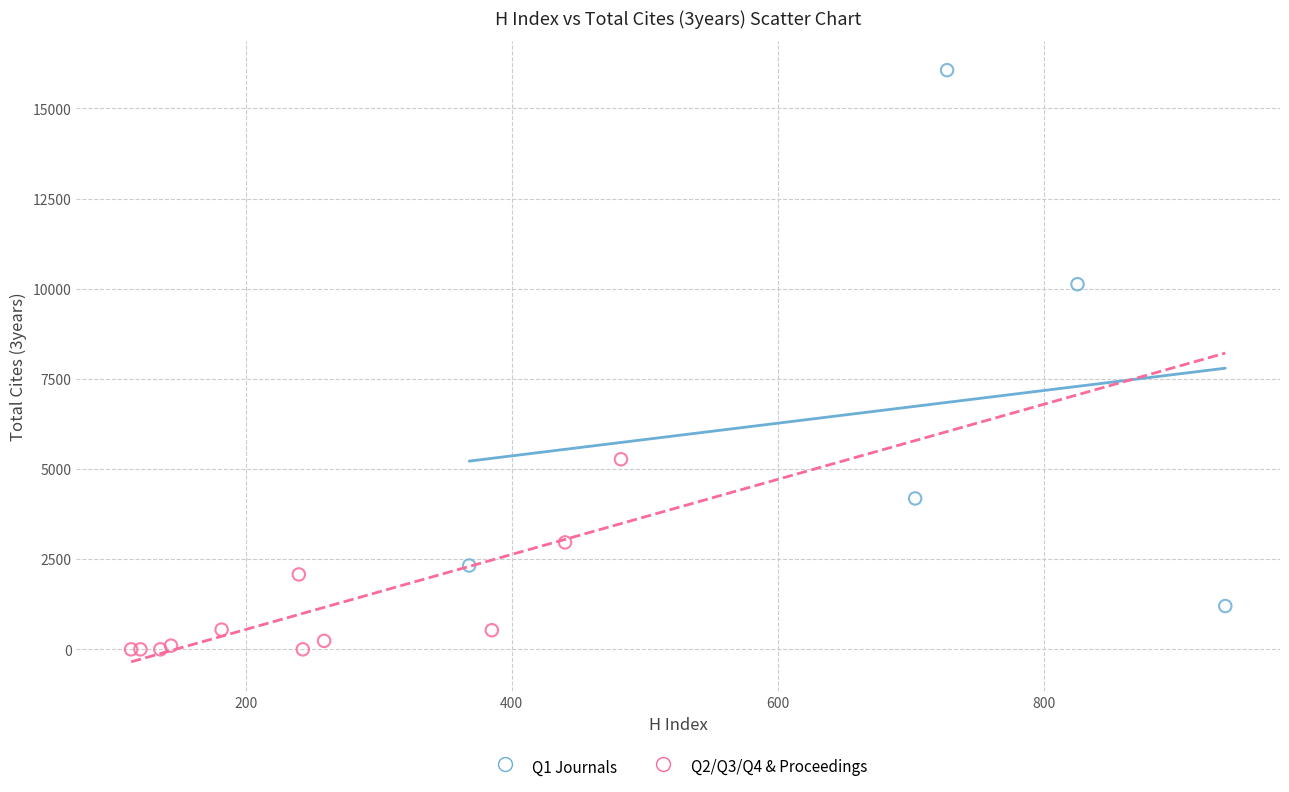

What are all the series names shown in the legend?

Q1 Journals, Q2/Q3/Q4 & Proceedings